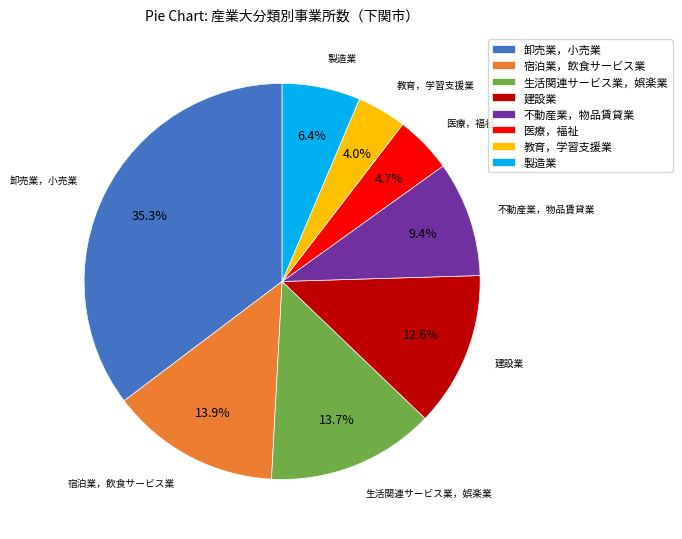

The 医療，福祉 slice represents 5% of the pie. True or false?

True